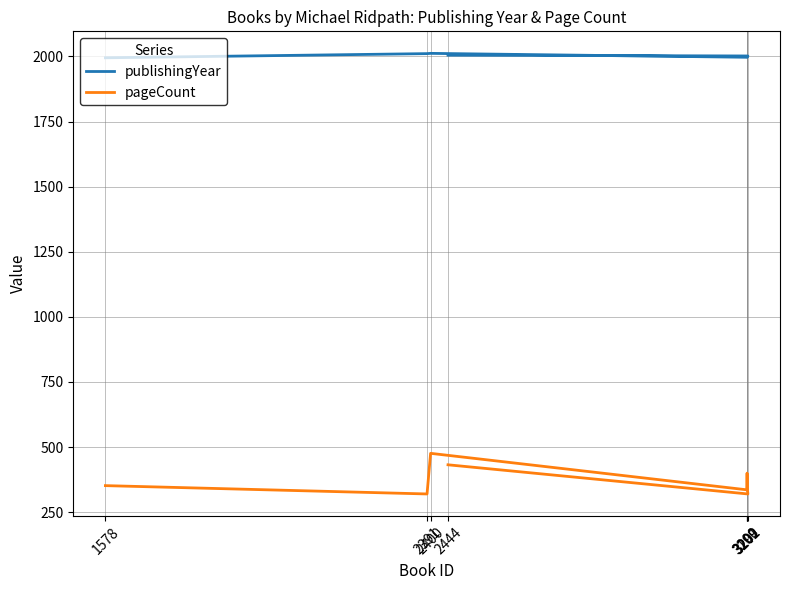

At how many categories does at least one series exceed 705?

8